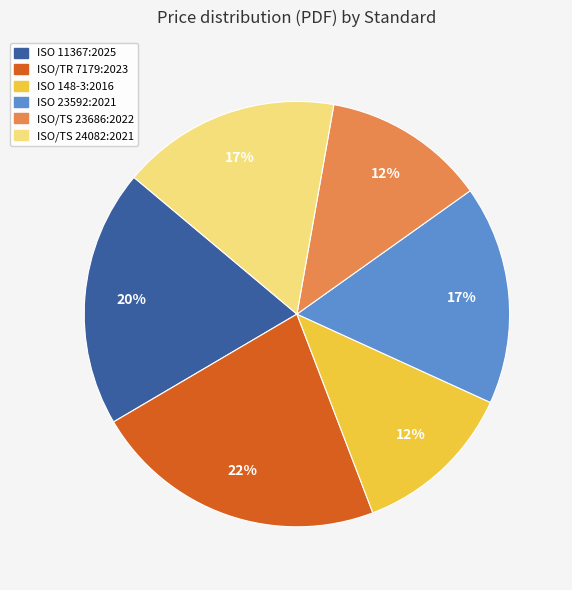

Which slice is the largest?

ISO/TR 7179:2023